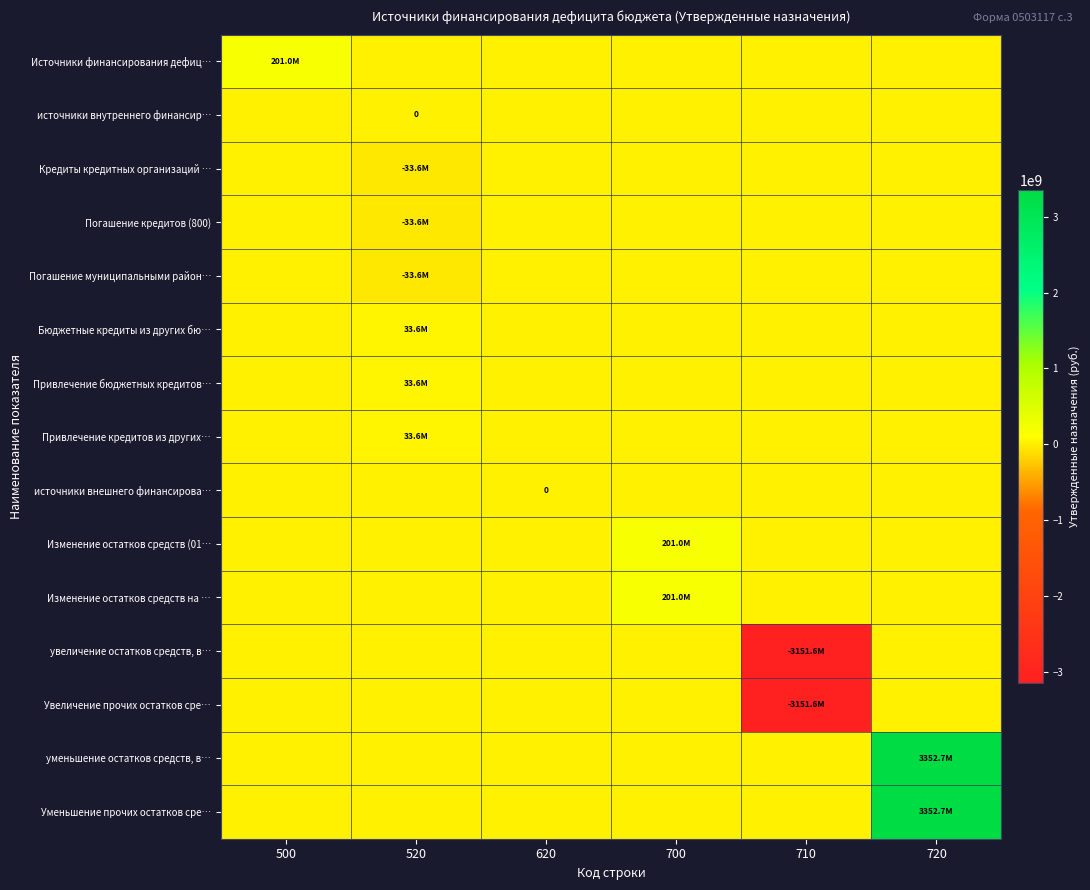

Which series has the largest total across all categories?

уменьшение остатков средств, в…